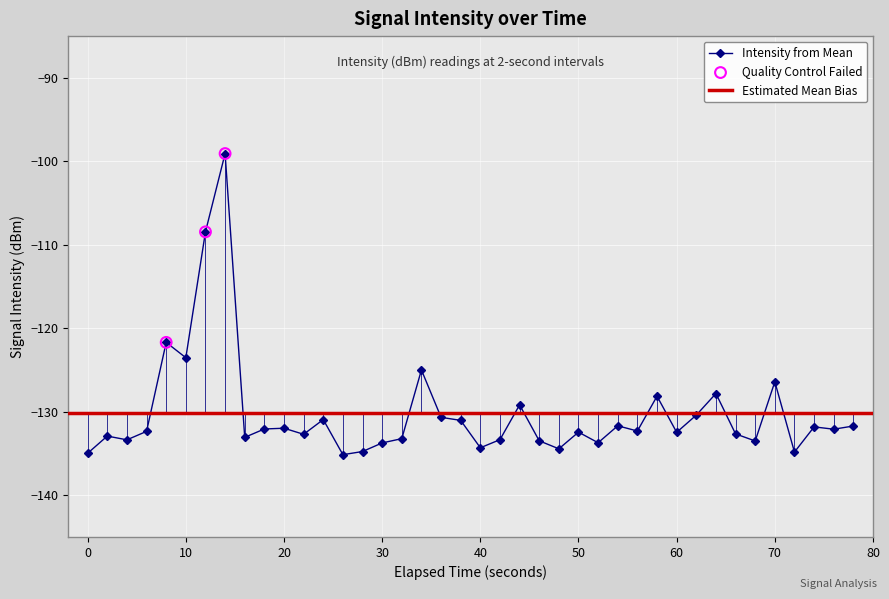

True or false: Intensity from Mean has more than 0 points higher than both neighbors.

True